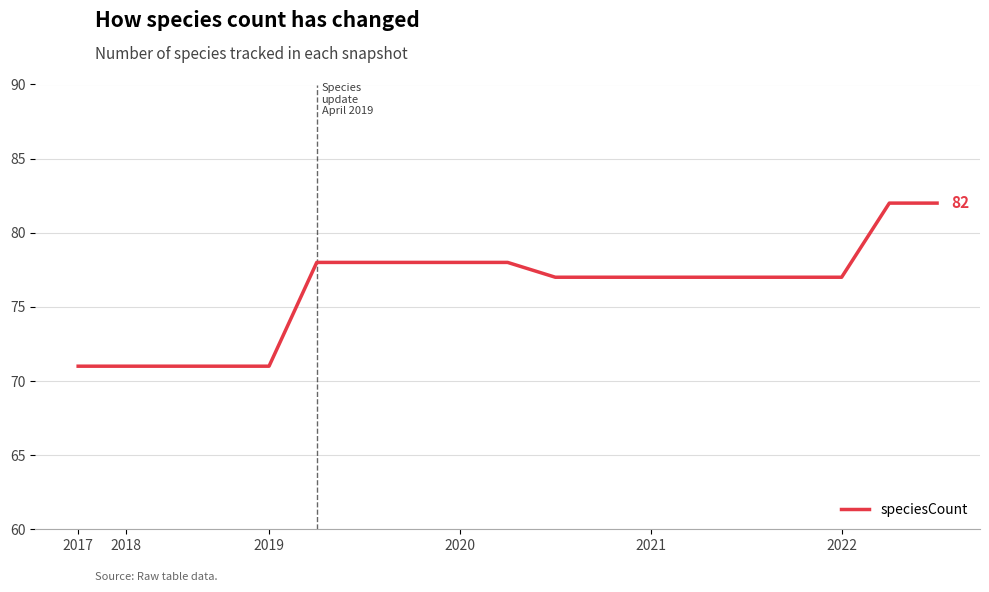

Reading left to right, transcribe all the data shown in this chart.

71	71	71	71	71	78	78	78	78	78	77	77	77	77	77	77	77	82	82